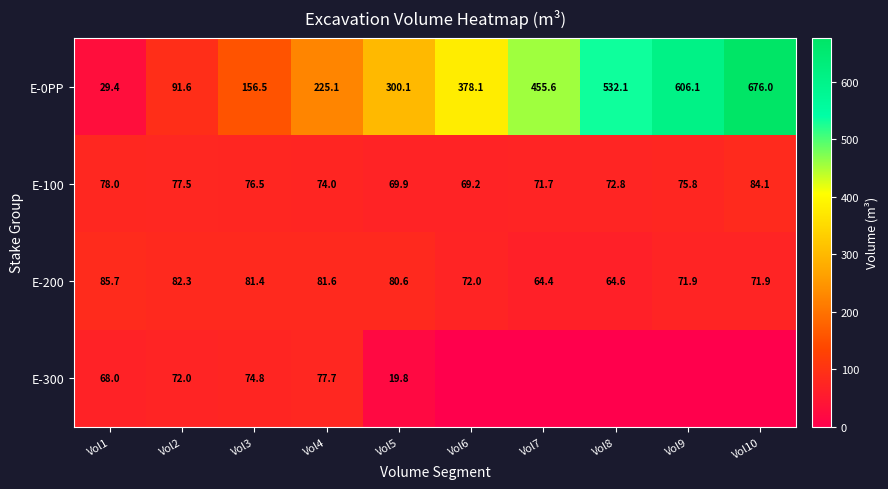

What is the average value of the E-0PP series?

345.1